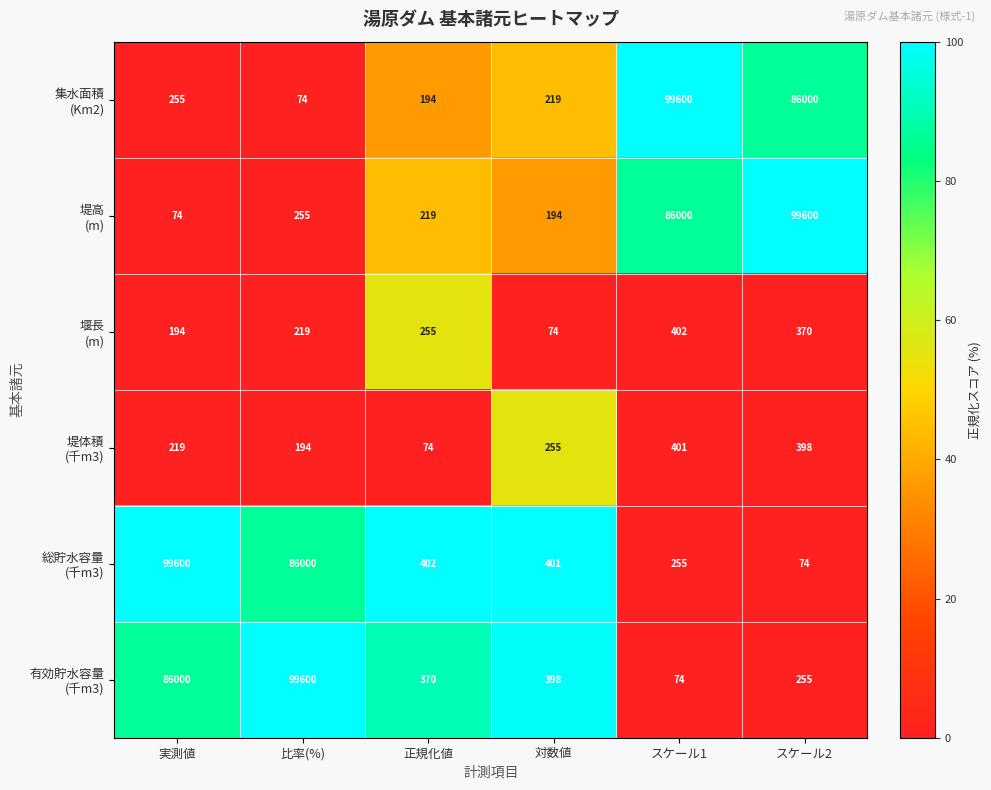

What is the maximum value shown in the chart?

99600